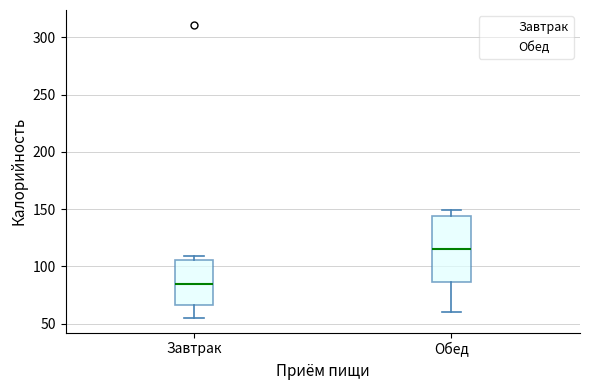

Comparing the boxes themselves (not the whiskers), which one is the tallest?

Обед